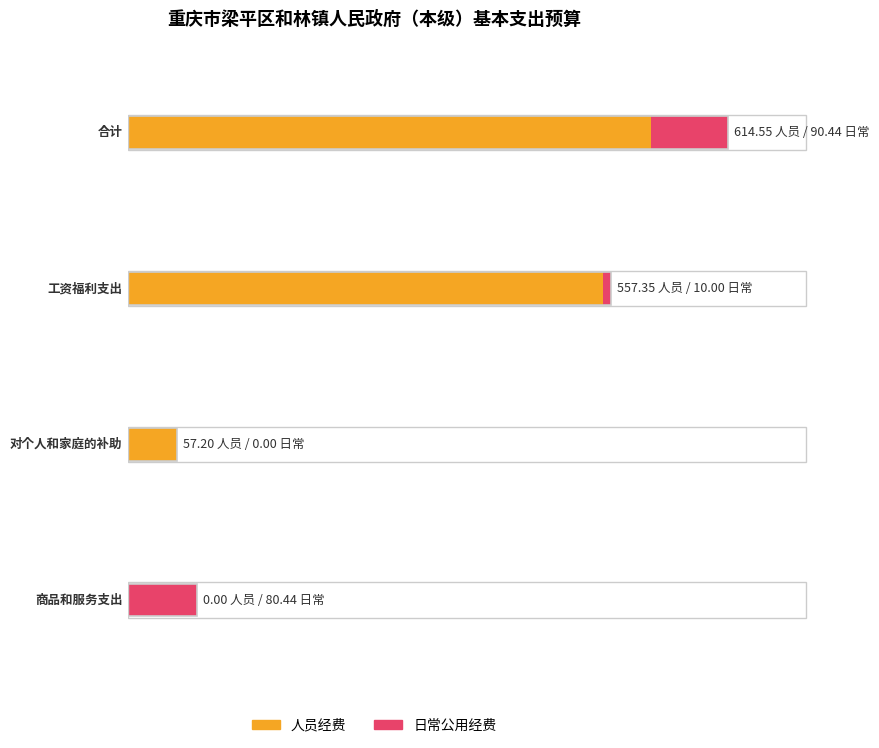

What is the maximum value shown in the chart?

614.5